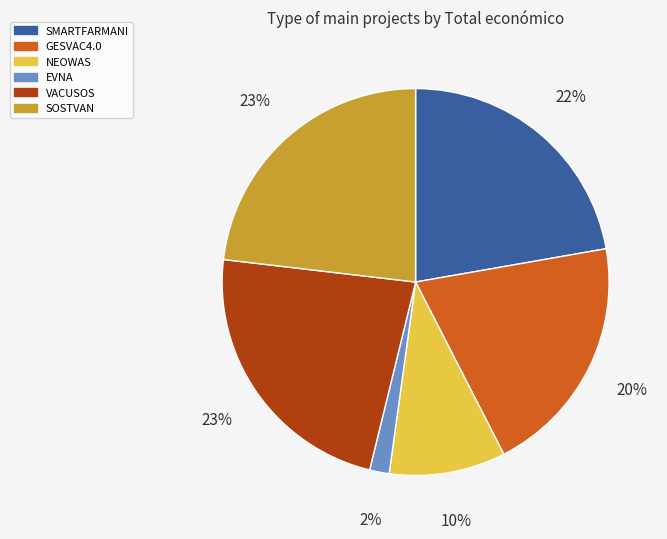

To the nearest percent, what percentage of the pie is SOSTVAN?

23%